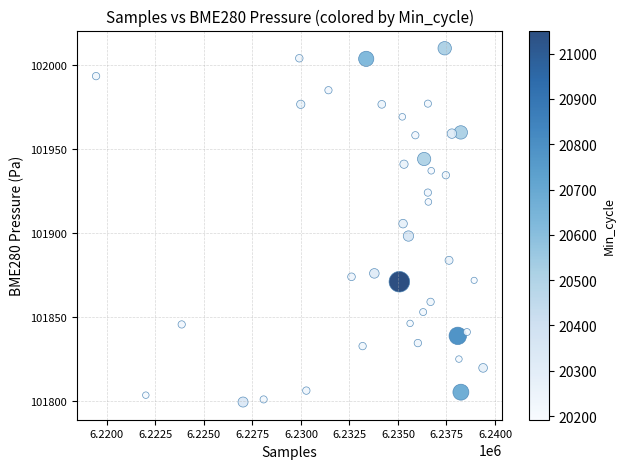

What is the range of Y values (max minus min)?

210.7